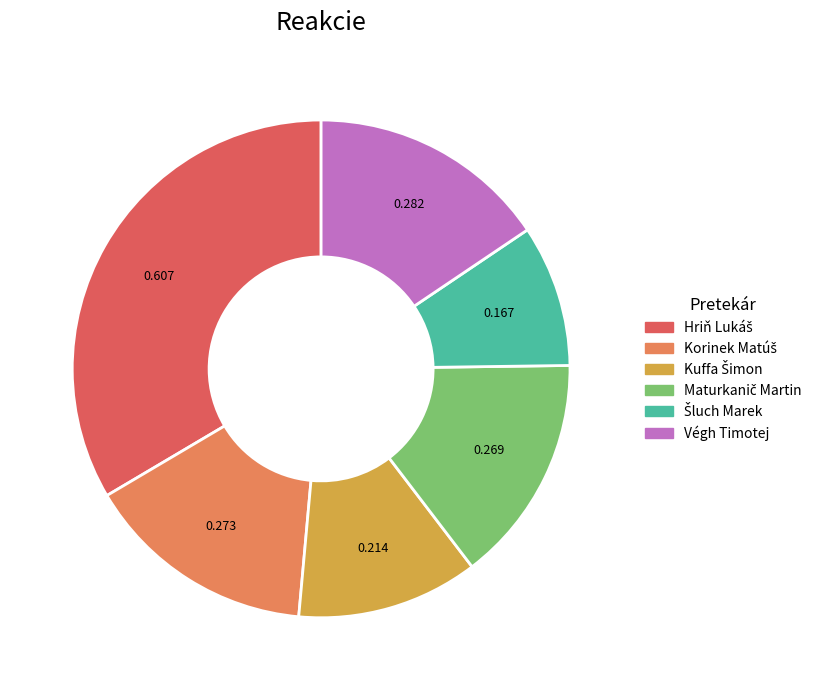

Does any single category account for the majority?

No